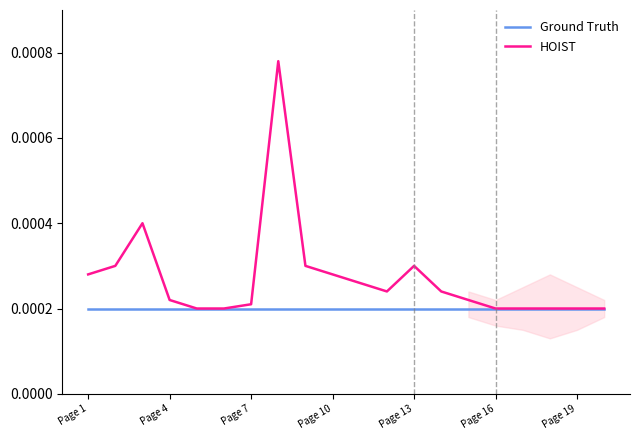

True or false: HOIST has more than 1 interior local peaks.

True